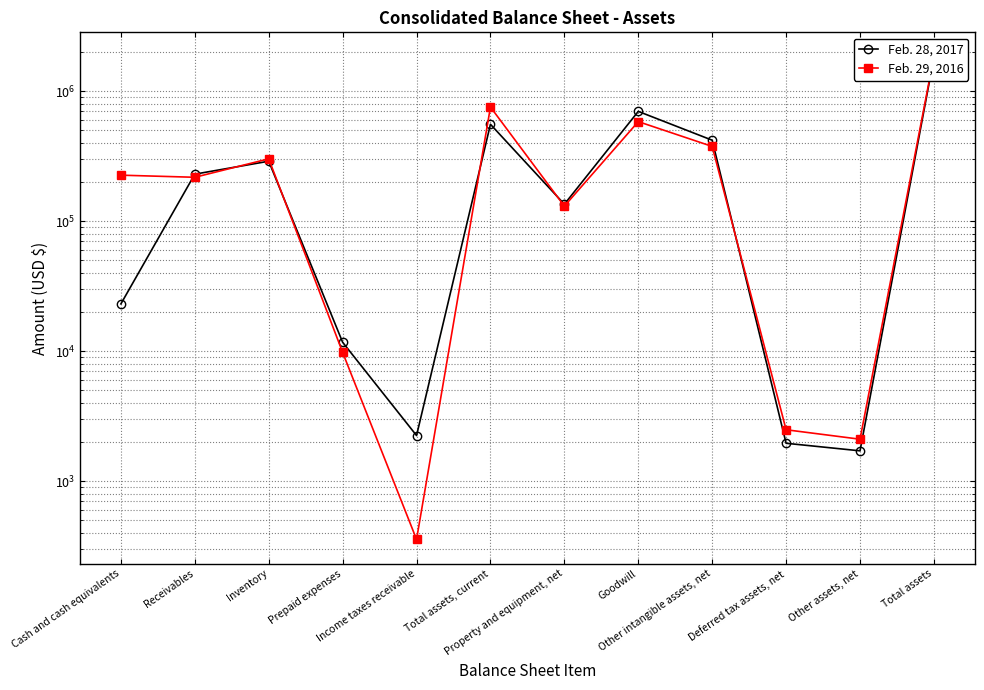

Which series has the largest total across all categories?

Feb. 29, 2016